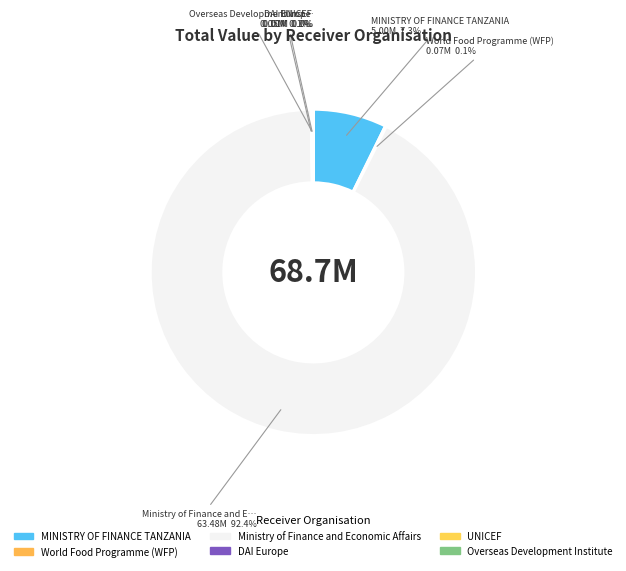

Which slice represents more than half of the pie?

Ministry of Finance and Economic Affairs